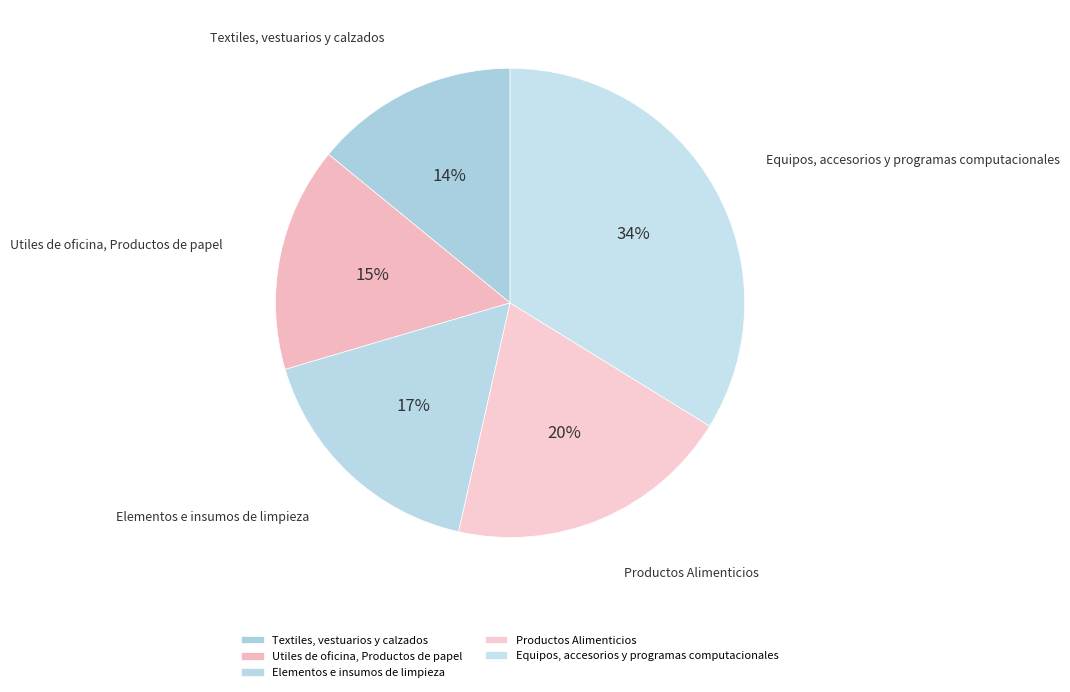

To the nearest percent, what is the average slice percentage?

20%